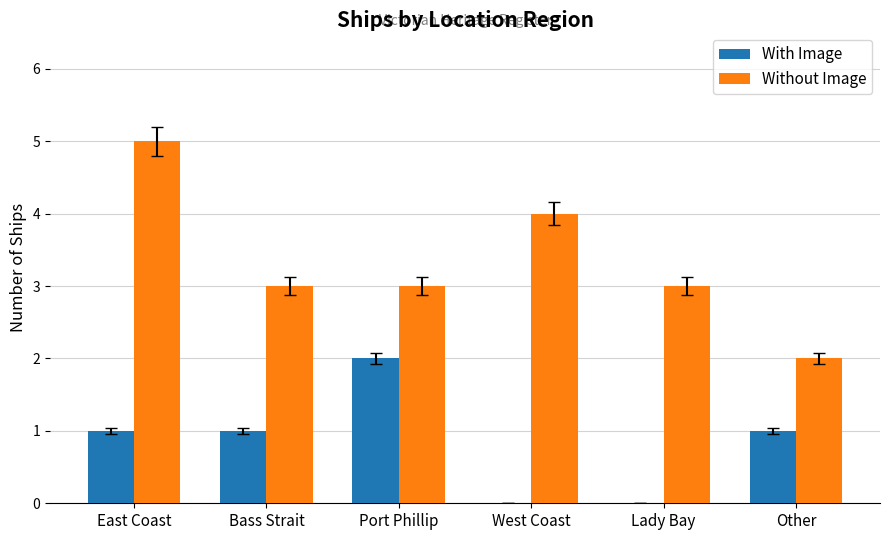

What are all the series names shown in the legend?

With Image, Without Image